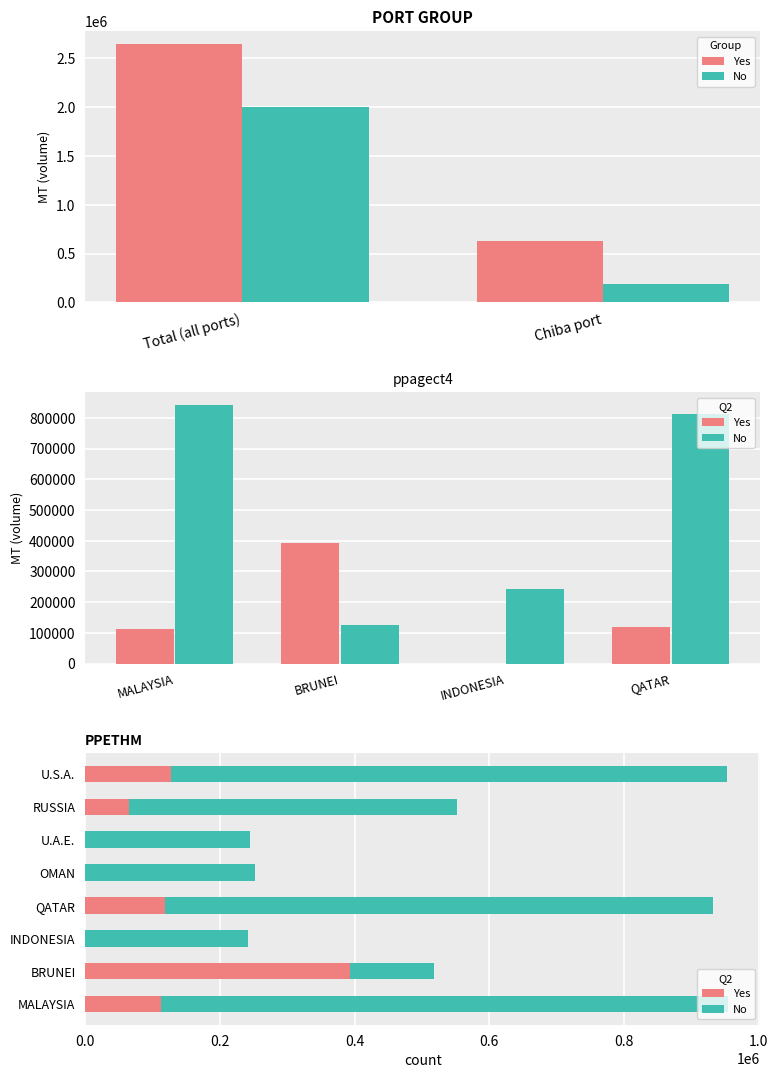

List the series in order of their overall mean, highest first.

No, Yes